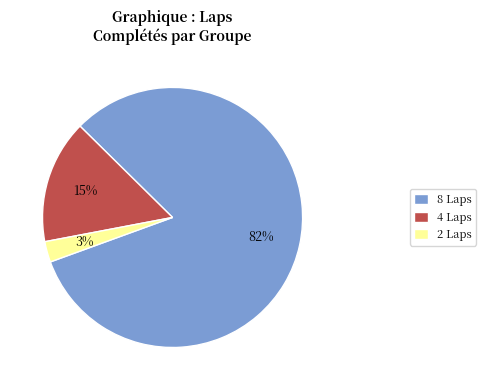

The 4 Laps slice represents 15% of the pie. True or false?

True